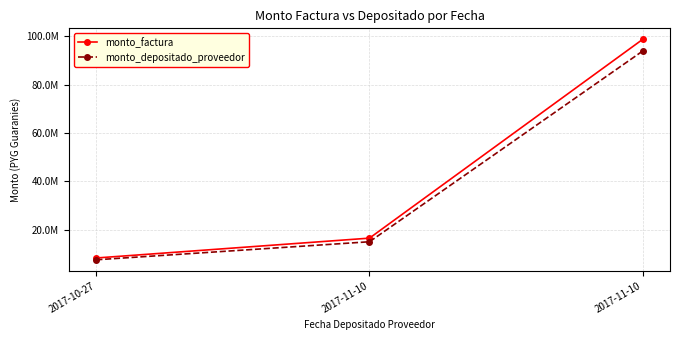

Which category has the highest value in the monto_depositado_proveedor series?

2017-11-10